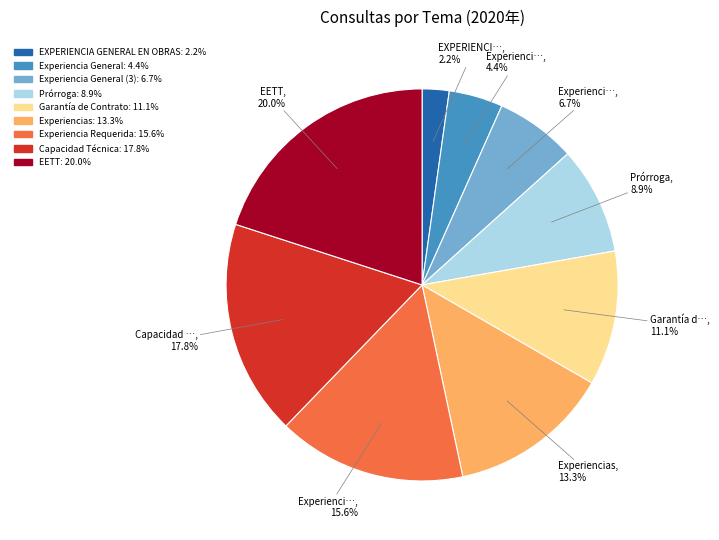

Is there any slice that represents more than half of the pie?

No